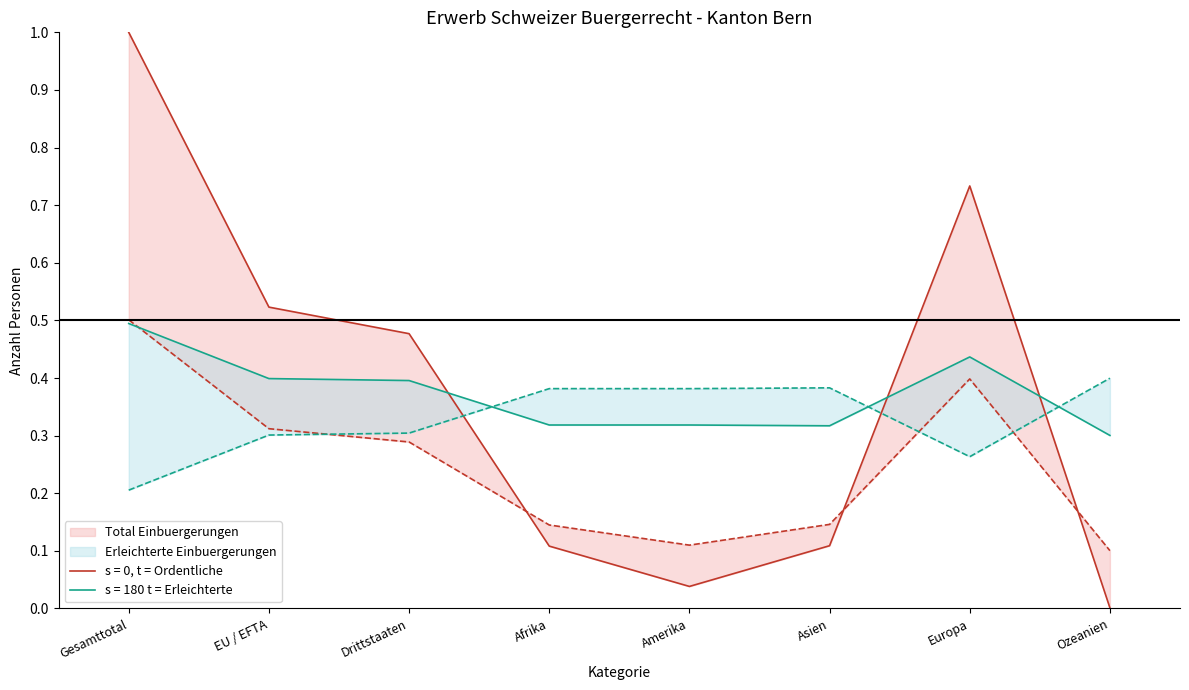

What is the difference between the maximum and minimum values in the Wiedereinbuergerungen series?

0.2